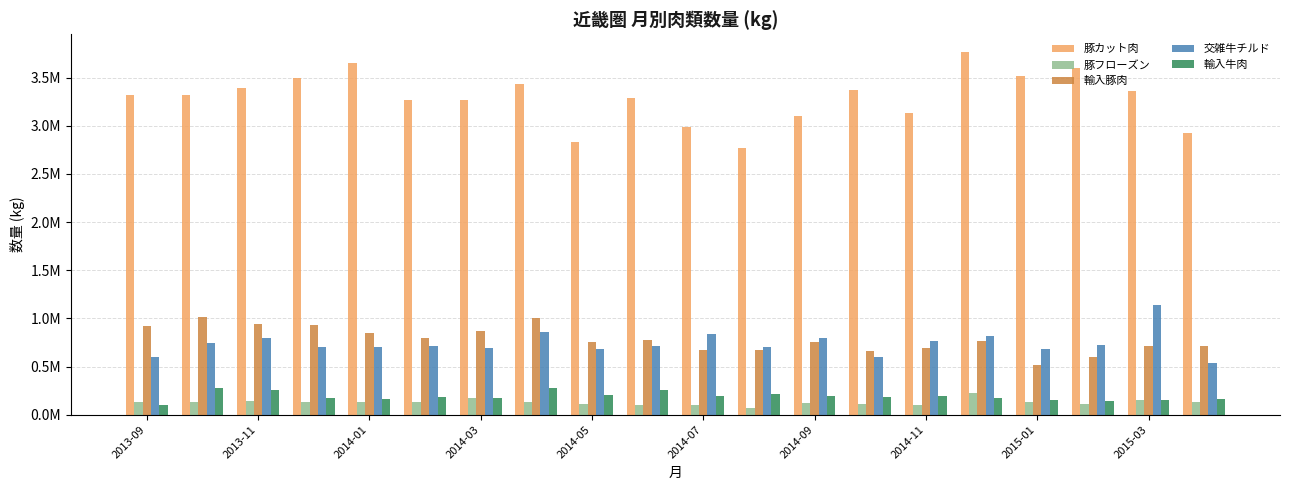

Where is 輸入牛肉 nearest to the value 191966?

2014-11